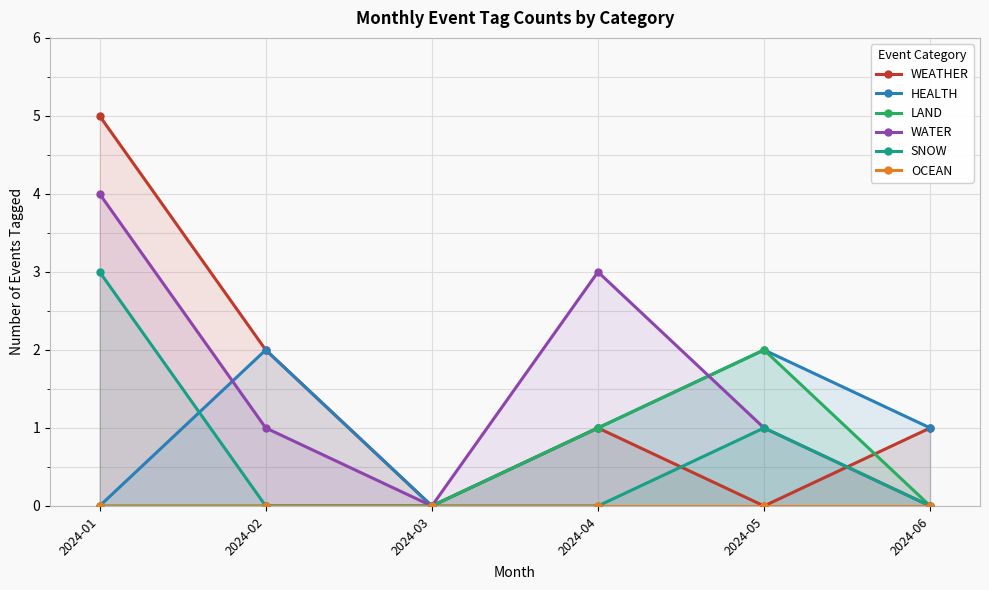

Between 2024-03 and 2024-04, which series saw the biggest shift?

WATER